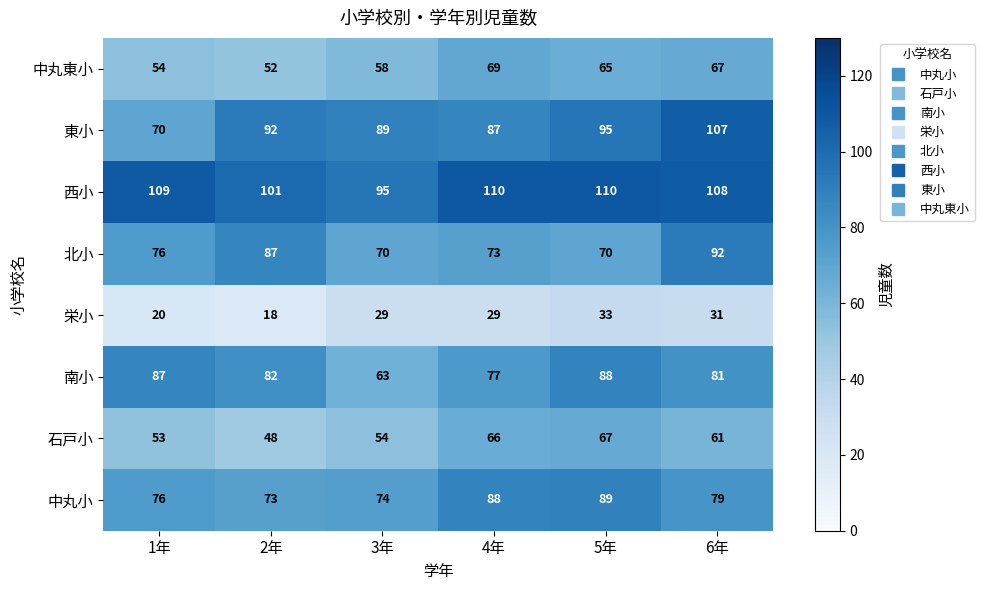

What is the difference between the maximum and second lowest values in the 西小 series?

9